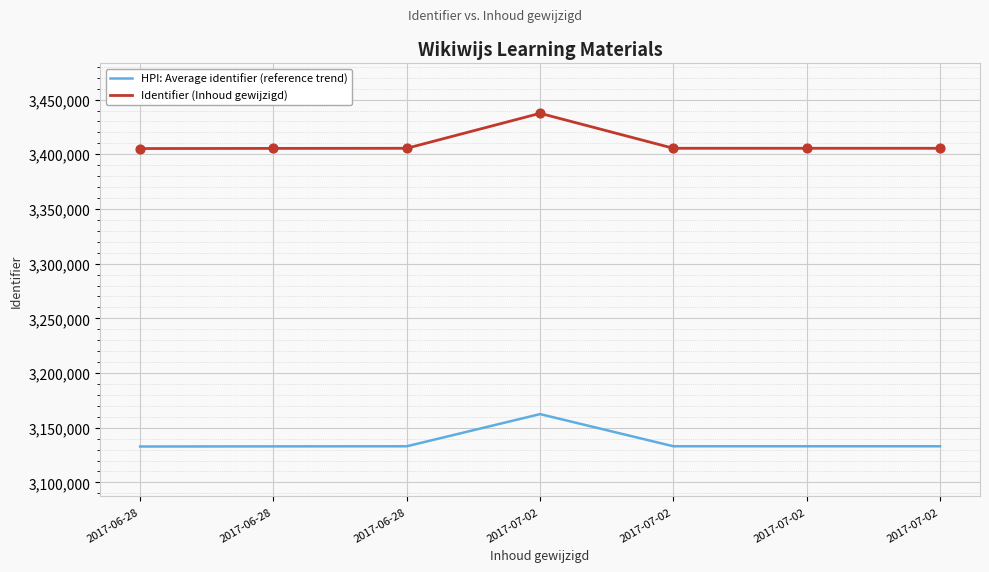

Which series has the largest total across all categories?

Identifier (Inhoud gewijzigd)